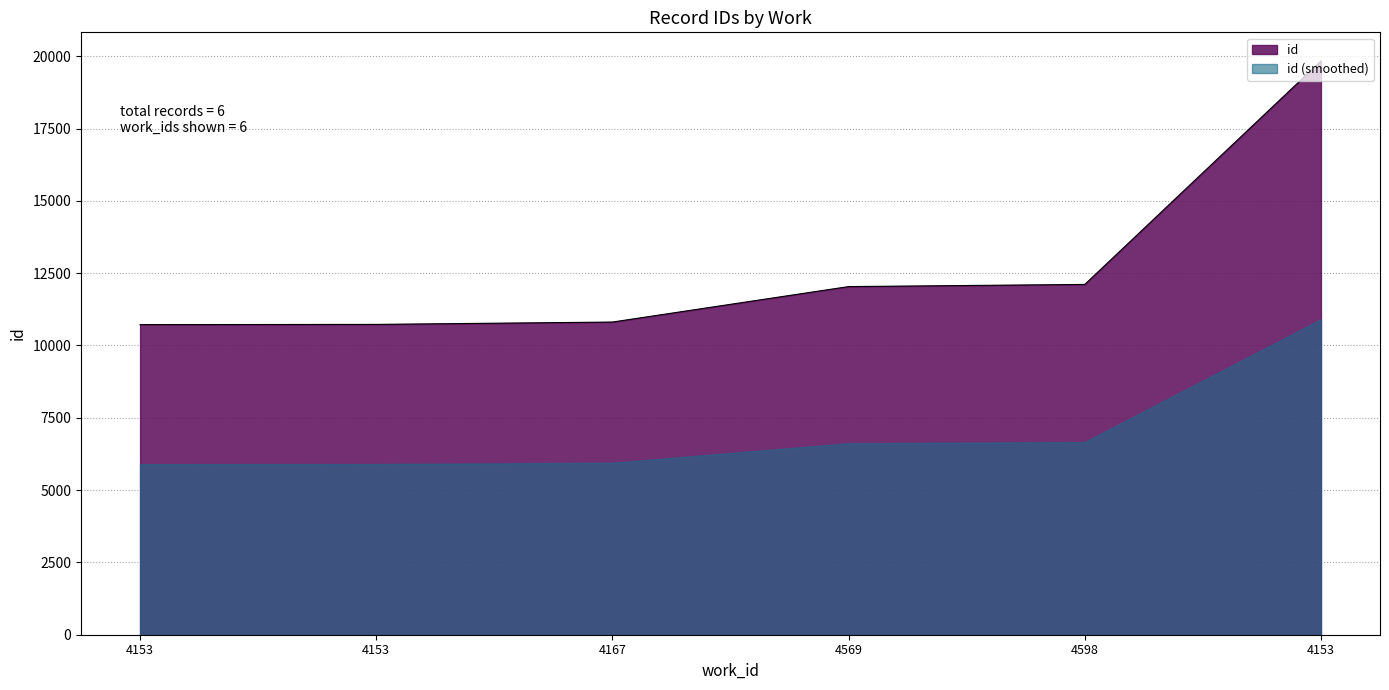

The value at 4153 is 6051. True or false?

False